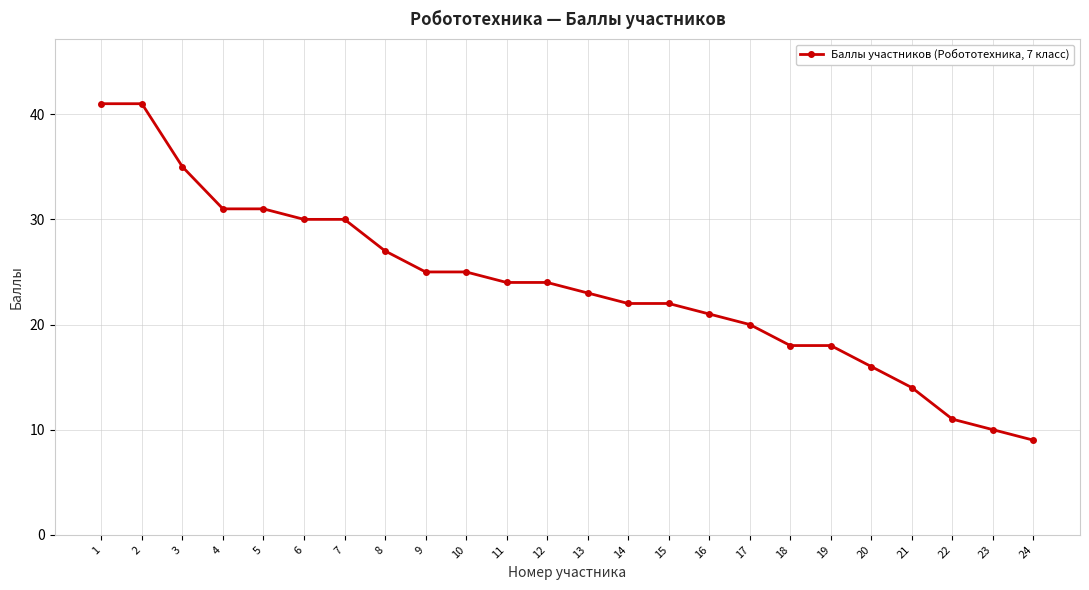

What is the sum of the values at 7 and 19?

48